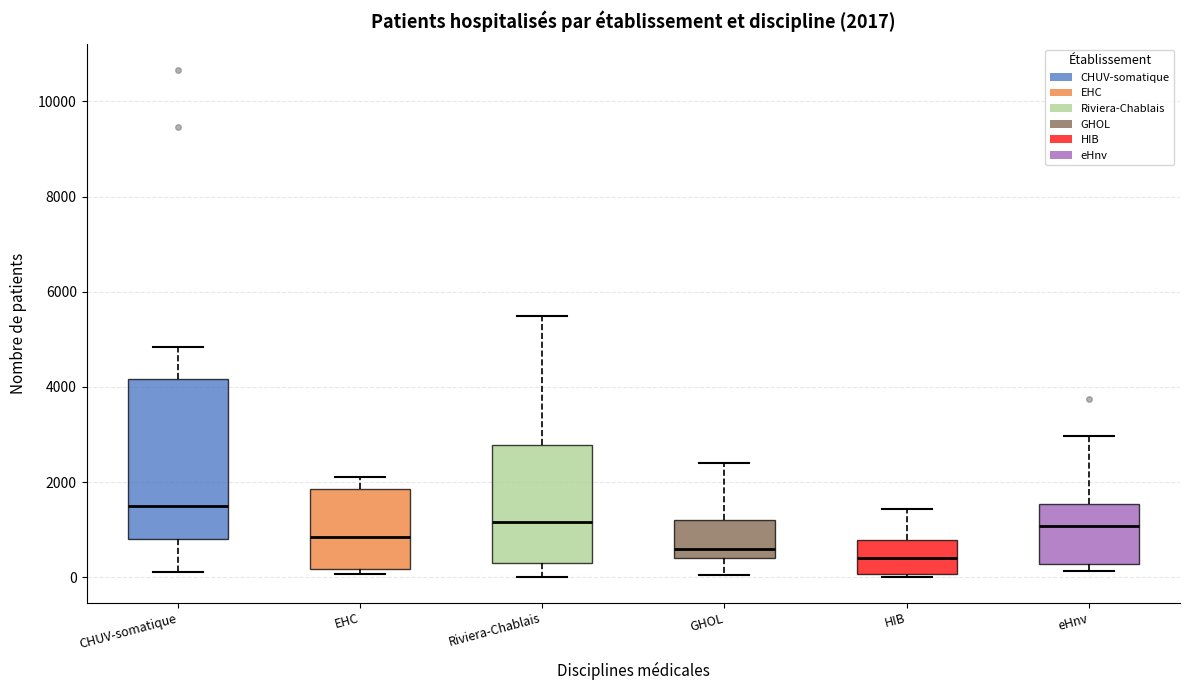

Comparing the boxes themselves (not the whiskers), which one is the tallest?

CHUV-somatique